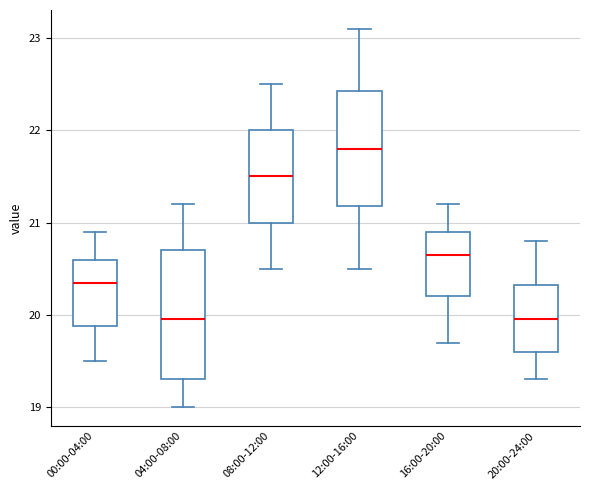

Reading left to right, read every box against the y-axis: the position of its median line, the range the box covers, and the ends of its whiskers. The values are not printed on the chart, so give them approximately, as read against the axis.

00:00-04:00: median 20.4, box 19.9 to 20.6, whiskers 19.5 to 20.9
04:00-08:00: median 20.0, box 19.3 to 20.7, whiskers 19.0 to 21.2
08:00-12:00: median 21.5, box 21.0 to 22.0, whiskers 20.5 to 22.5
12:00-16:00: median 21.8, box 21.2 to 22.4, whiskers 20.5 to 23.1
16:00-20:00: median 20.7, box 20.2 to 20.9, whiskers 19.7 to 21.2
20:00-24:00: median 20.0, box 19.6 to 20.3, whiskers 19.3 to 20.8